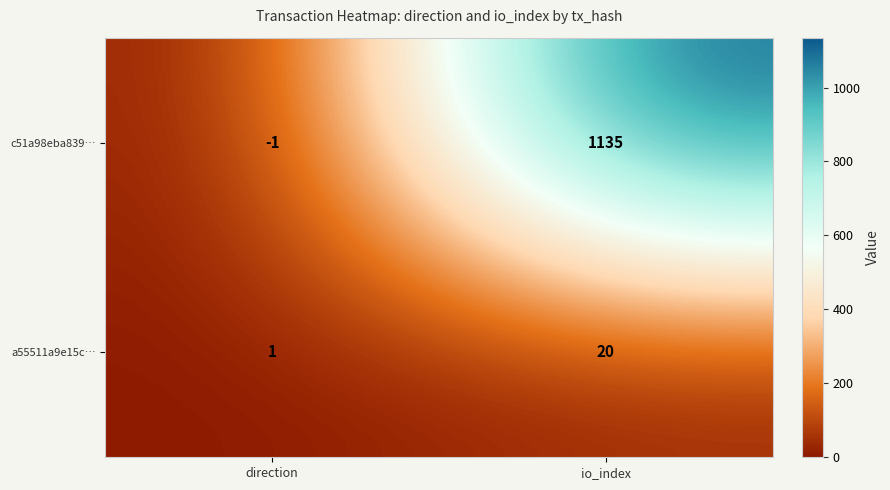

How many data points in c51a98eba839… are less than 1135?

1